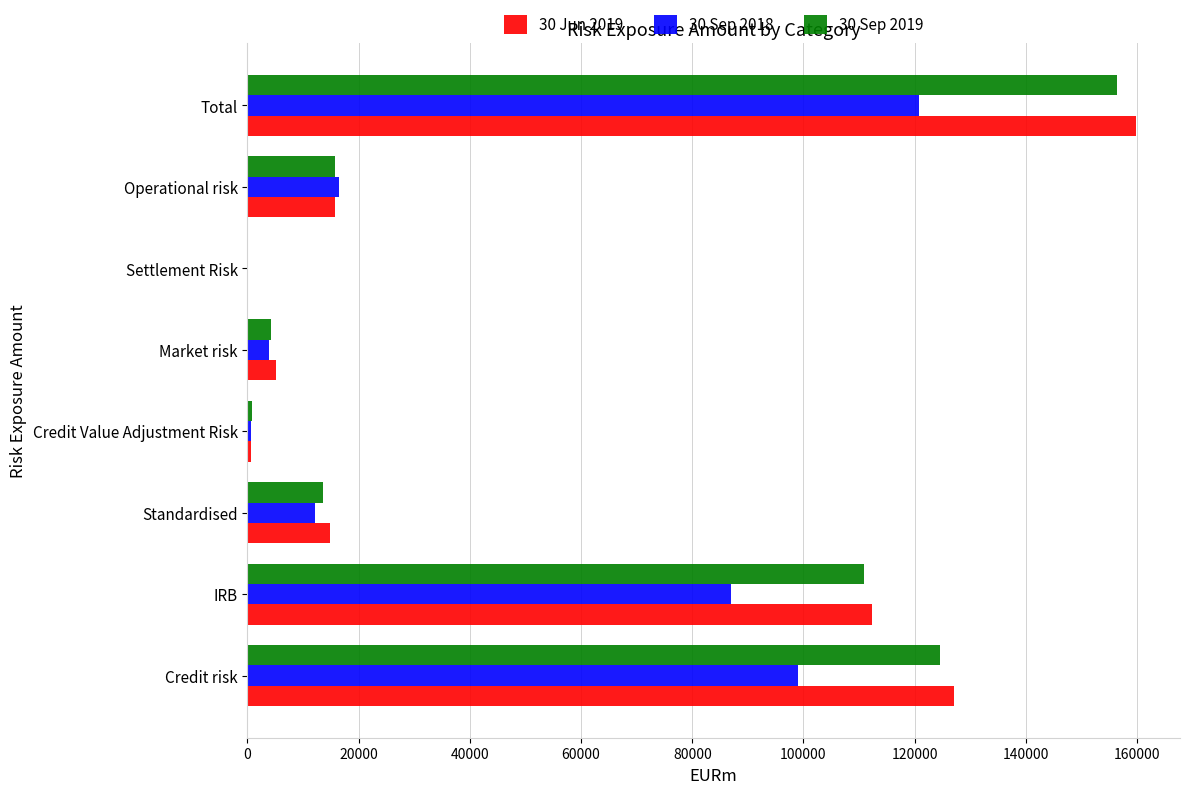

Count the number of data series in this chart.

3